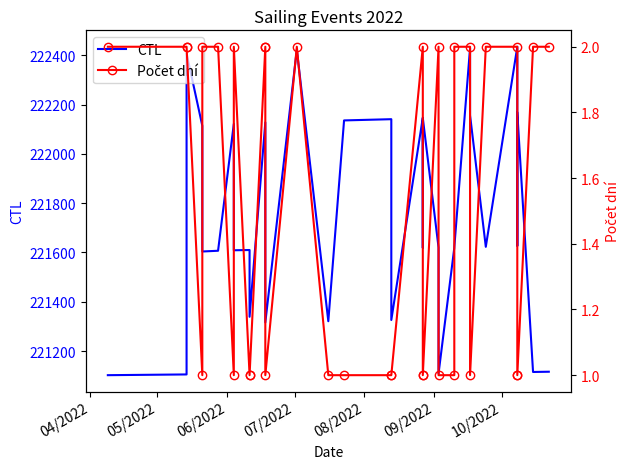

True or false: Počet dní and CTL intersect in this chart.

False